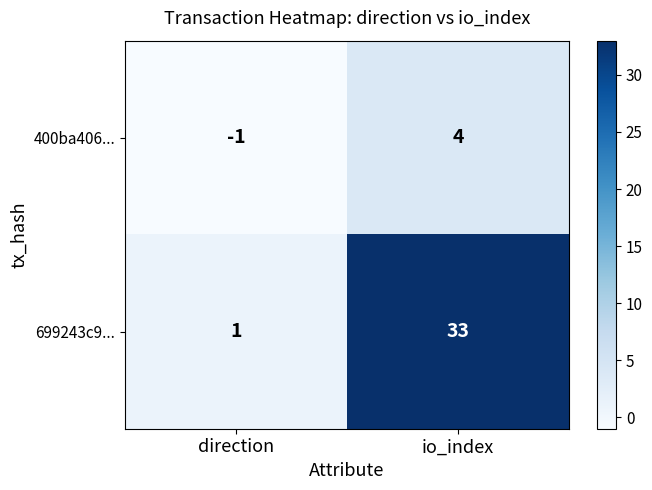

Which series has the largest total across all categories?

699243c9...